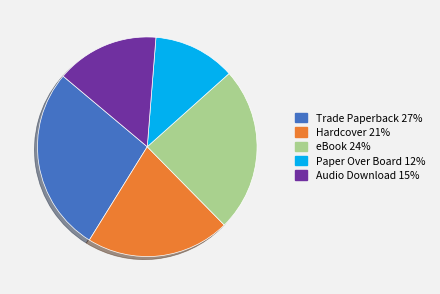

Which slice is the largest?

Trade Paperback